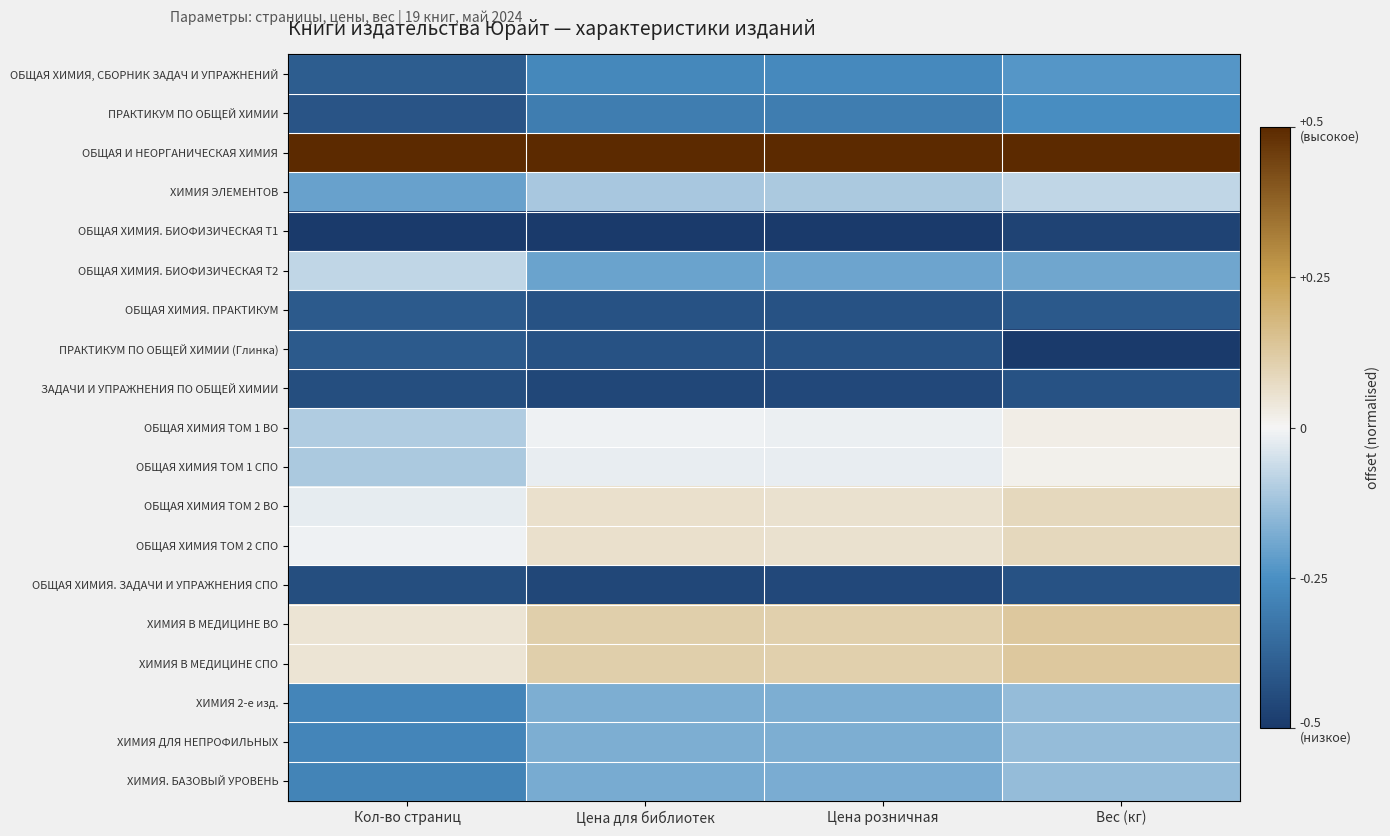

Reading left to right, transcribe all the data shown in this chart.

ОБЩАЯ ХИМИЯ, СБОРНИК ЗАДАЧ И УПРАЖНЕНИЙ: Кол-во страниц=-0.4	Цена для библиотек=-0.3	Цена розничная=-0.3	Вес (кг)=-0.2
ПРАКТИКУМ ПО ОБЩЕЙ ХИМИИ: Кол-во страниц=-0.4	Цена для библиотек=-0.3	Цена розничная=-0.3	Вес (кг)=-0.3
ОБЩАЯ И НЕОРГАНИЧЕСКАЯ ХИМИЯ: Кол-во страниц=0.5	Цена для библиотек=0.5	Цена розничная=0.5	Вес (кг)=0.5
ХИМИЯ ЭЛЕМЕНТОВ: Кол-во страниц=-0.2	Цена для библиотек=-0.1	Цена розничная=-0.1	Вес (кг)=-0.1
ОБЩАЯ ХИМИЯ. БИОФИЗИЧЕСКАЯ Т1: Кол-во страниц=-0.5	Цена для библиотек=-0.5	Цена розничная=-0.5	Вес (кг)=-0.5
ОБЩАЯ ХИМИЯ. БИОФИЗИЧЕСКАЯ Т2: Кол-во страниц=-0.1	Цена для библиотек=-0.2	Цена розничная=-0.2	Вес (кг)=-0.2
ОБЩАЯ ХИМИЯ. ПРАКТИКУМ: Кол-во страниц=-0.4	Цена для библиотек=-0.4	Цена розничная=-0.4	Вес (кг)=-0.4
ПРАКТИКУМ ПО ОБЩЕЙ ХИМИИ (Глинка): Кол-во страниц=-0.4	Цена для библиотек=-0.4	Цена розничная=-0.4	Вес (кг)=-0.5
ЗАДАЧИ И УПРАЖНЕНИЯ ПО ОБЩЕЙ ХИМИИ: Кол-во страниц=-0.4	Цена для библиотек=-0.5	Цена розничная=-0.5	Вес (кг)=-0.4
ОБЩАЯ ХИМИЯ ТОМ 1 ВО: Кол-во страниц=-0.1	Цена для библиотек=-0.0	Цена розничная=-0.0	Вес (кг)=0.0
ОБЩАЯ ХИМИЯ ТОМ 1 СПО: Кол-во страниц=-0.1	Цена для библиотек=-0.0	Цена розничная=-0.0	Вес (кг)=0.0
ОБЩАЯ ХИМИЯ ТОМ 2 ВО: Кол-во страниц=-0.0	Цена для библиотек=0.1	Цена розничная=0.1	Вес (кг)=0.1
ОБЩАЯ ХИМИЯ ТОМ 2 СПО: Кол-во страниц=-0.0	Цена для библиотек=0.1	Цена розничная=0.1	Вес (кг)=0.1
ОБЩАЯ ХИМИЯ. ЗАДАЧИ И УПРАЖНЕНИЯ СПО: Кол-во страниц=-0.4	Цена для библиотек=-0.5	Цена розничная=-0.5	Вес (кг)=-0.4
ХИМИЯ В МЕДИЦИНЕ ВО: Кол-во страниц=0.0	Цена для библиотек=0.1	Цена розничная=0.1	Вес (кг)=0.1
ХИМИЯ В МЕДИЦИНЕ СПО: Кол-во страниц=0.0	Цена для библиотек=0.1	Цена розничная=0.1	Вес (кг)=0.1
ХИМИЯ 2-е изд.: Кол-во страниц=-0.3	Цена для библиотек=-0.2	Цена розничная=-0.2	Вес (кг)=-0.1
ХИМИЯ ДЛЯ НЕПРОФИЛЬНЫХ: Кол-во страниц=-0.3	Цена для библиотек=-0.2	Цена розничная=-0.2	Вес (кг)=-0.1
ХИМИЯ. БАЗОВЫЙ УРОВЕНЬ: Кол-во страниц=-0.3	Цена для библиотек=-0.2	Цена розничная=-0.2	Вес (кг)=-0.1